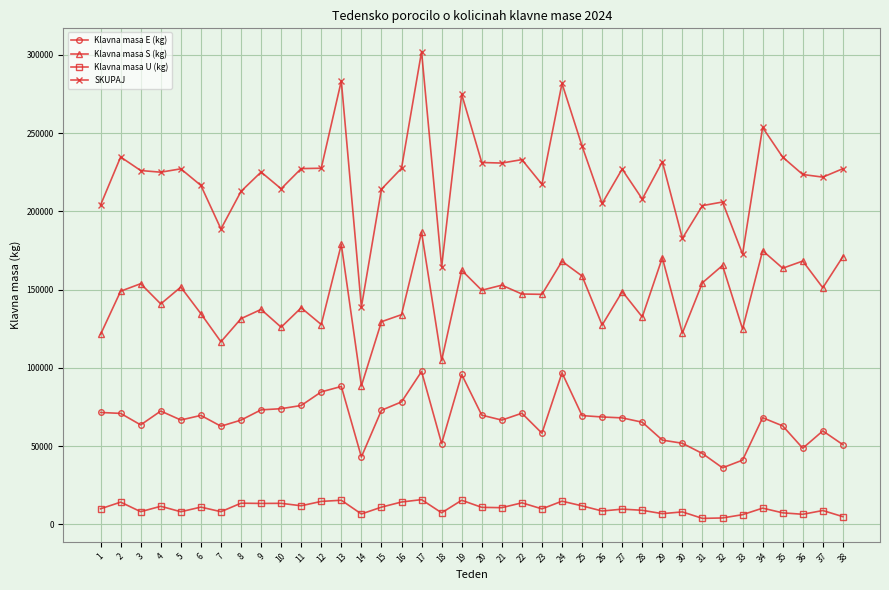

What is the value of the SKUPAJ point at the 4th from the left?

225090